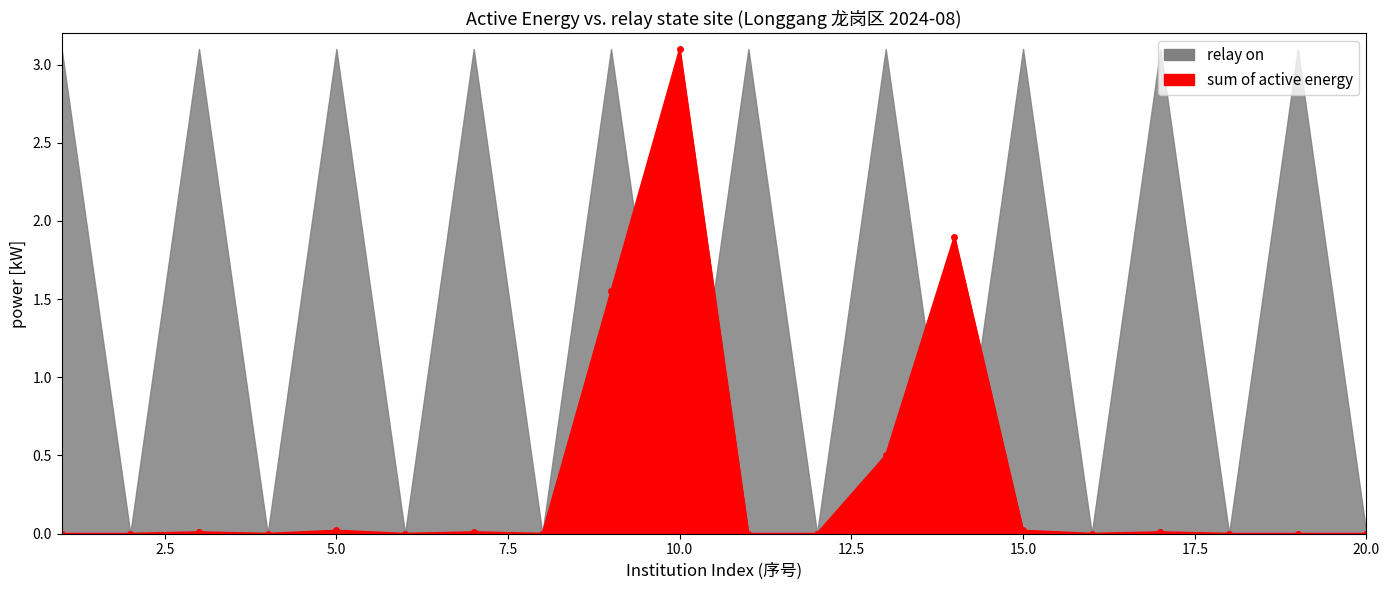

The chart shows a value of 0.0 at 11. True or false?

True